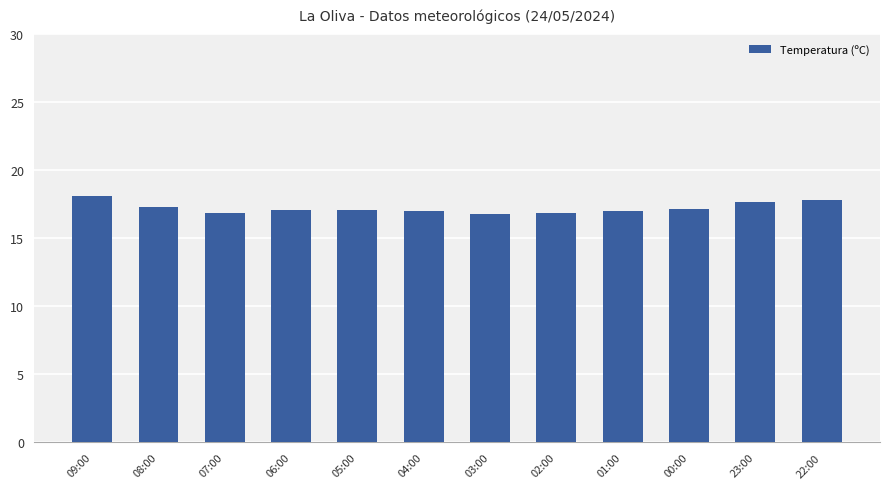

The chart shows a value of 18.1 at 09:00. True or false?

True